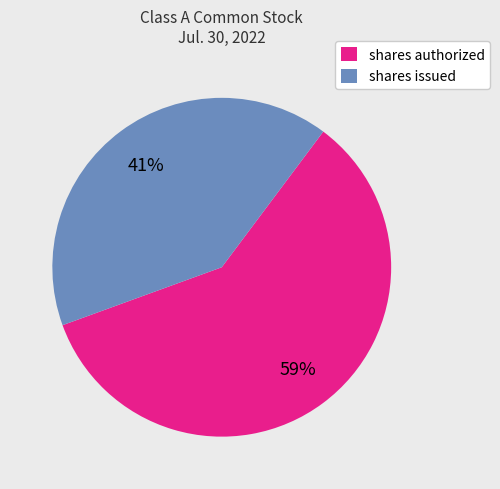

Is the sum of shares issued and shares authorized greater than half?

Yes